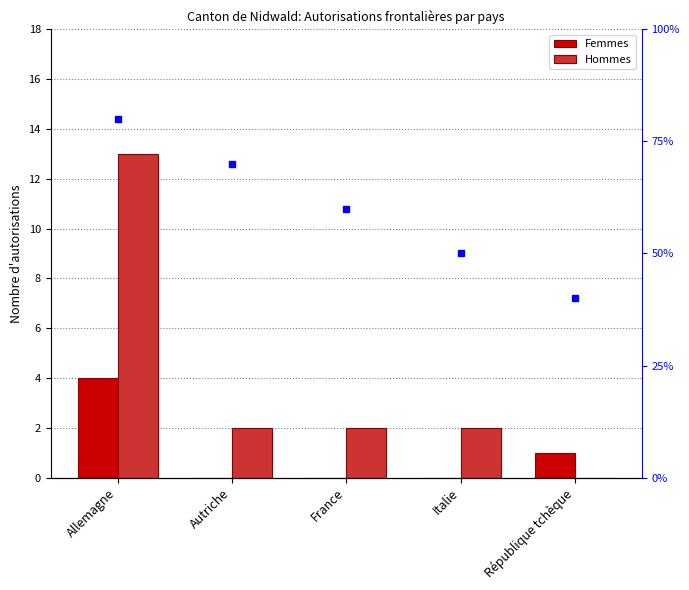

Where is Femmes nearest to the value 2?

République tchèque